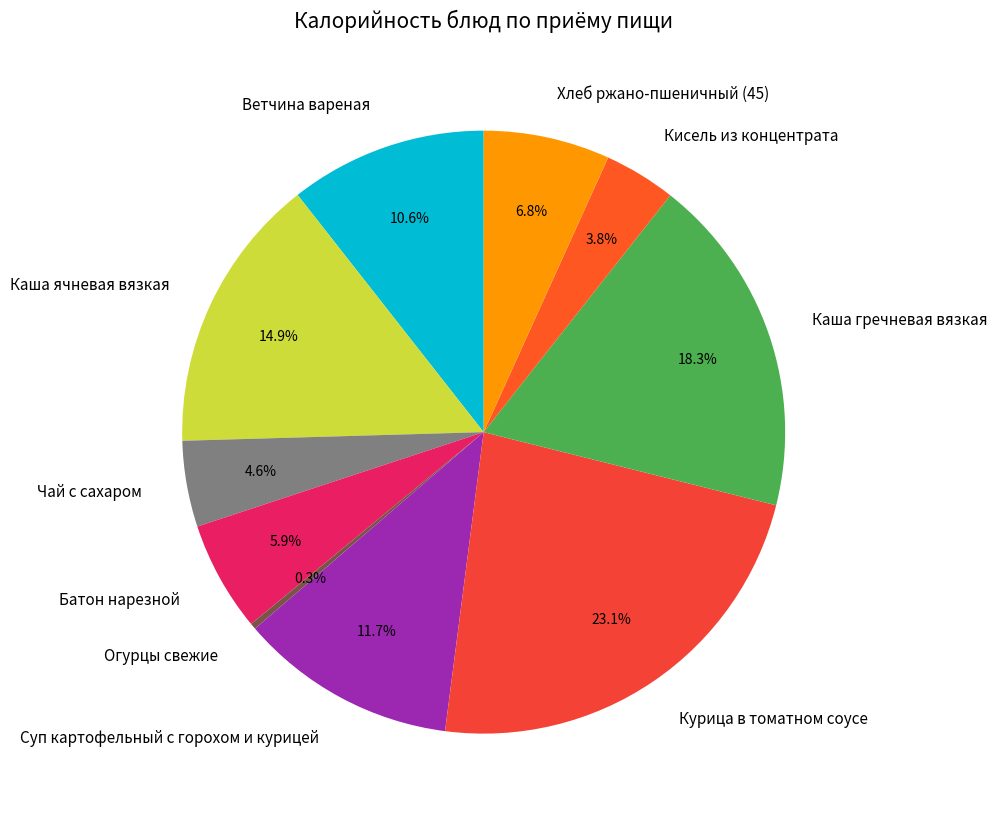

What is the ratio of the value at Каша гречневая вязкая to the value at Ветчина вареная?

1.7